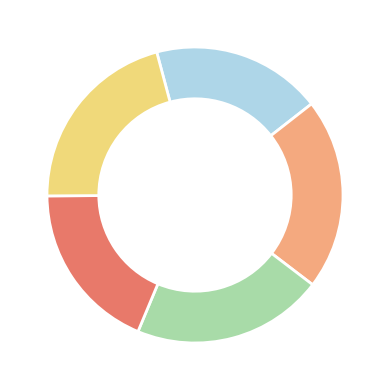

How many segments does this pie chart have?

5